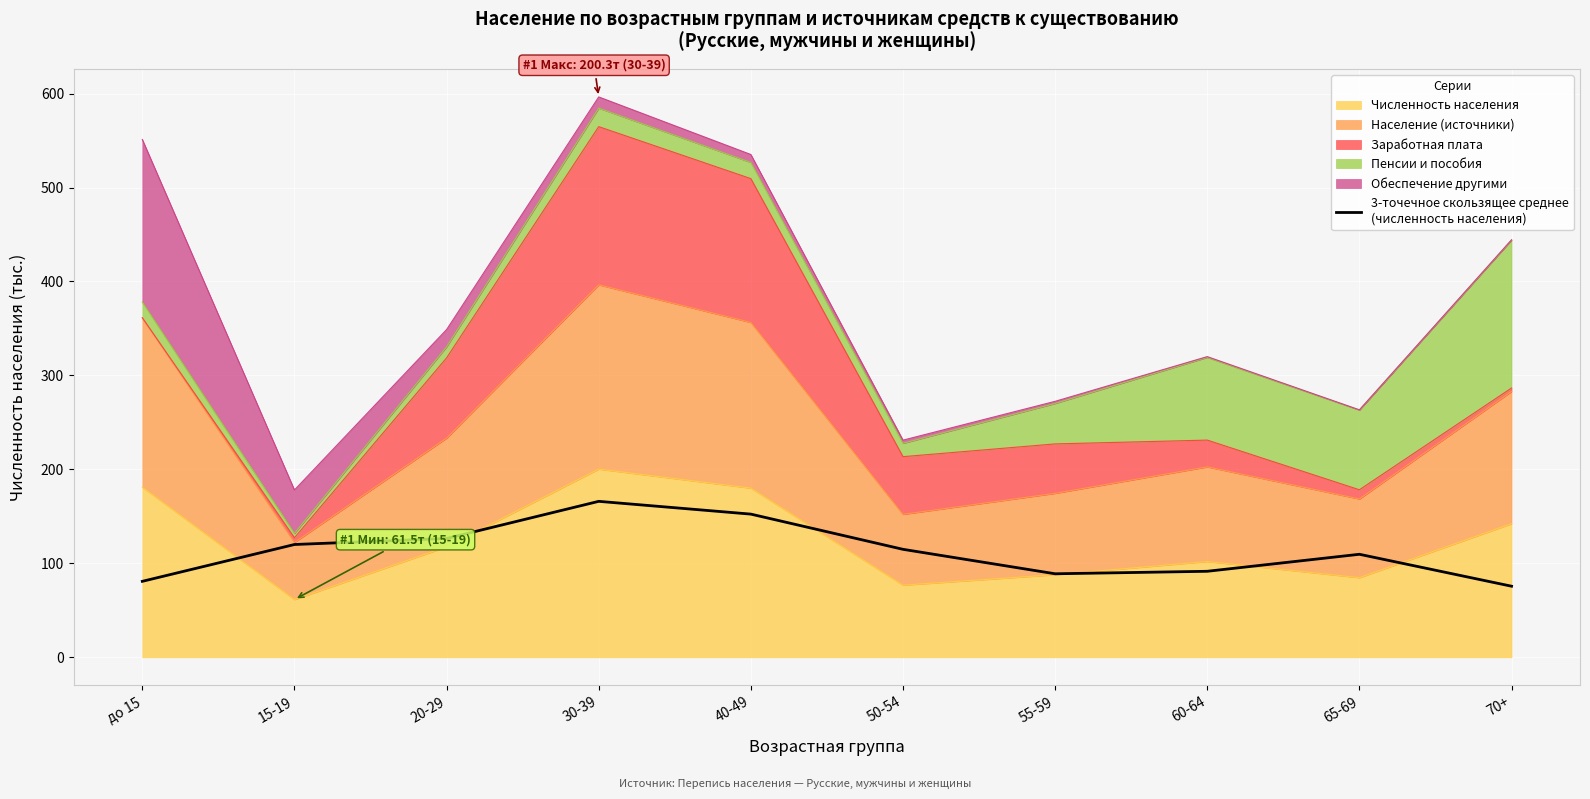

The chart shows a value of 91.6 at 60-64. True or false?

True